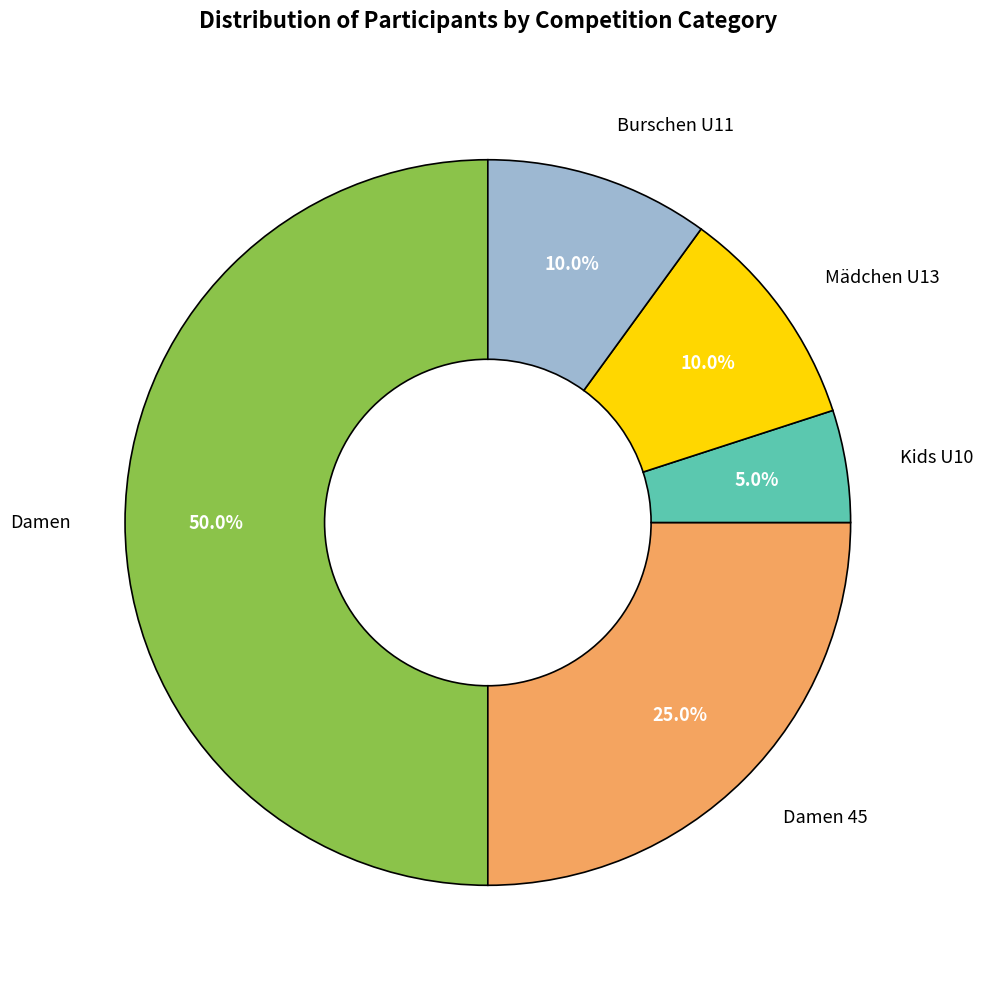

What is the largest slice in the pie chart?

Damen